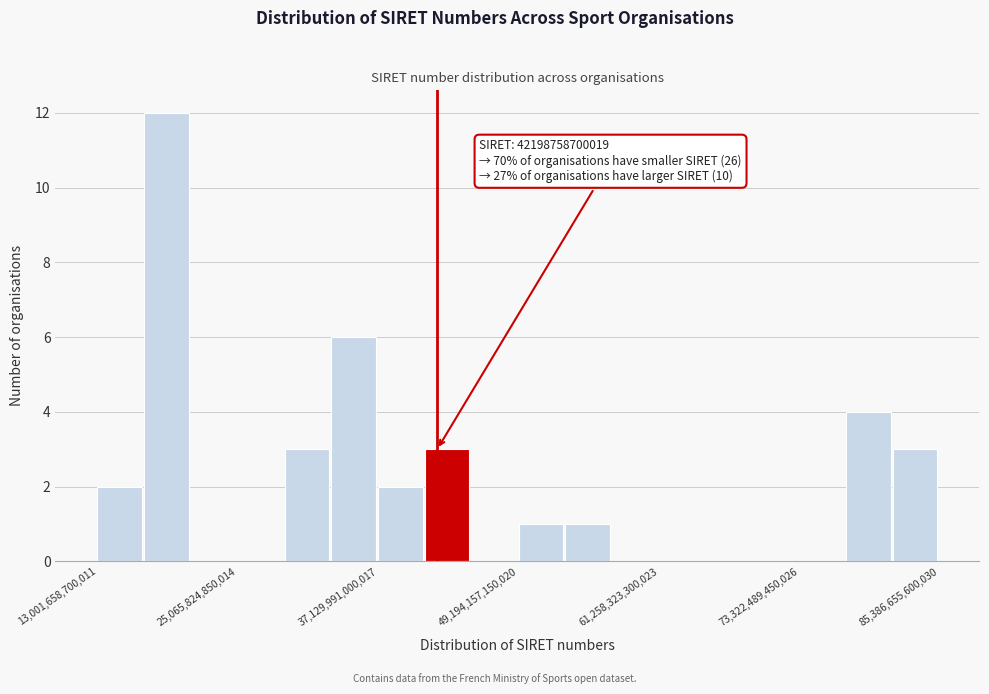

Around what value on the x-axis is the tallest bar? Give the approximate position of its centre, as read against the axis.

18000000000000